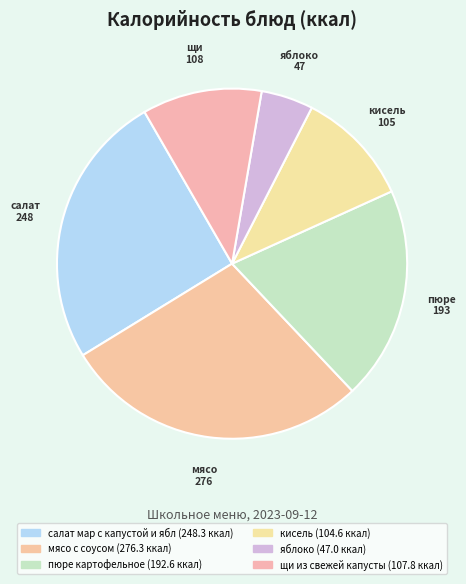

What percentage is the яблоко slice, to the nearest percent?

5%